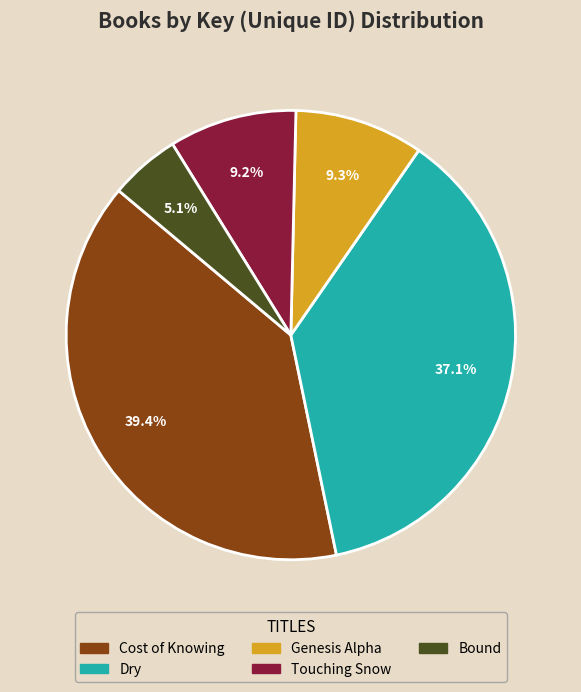

To the nearest percent, what is the difference between the largest and smallest slice percentages?

34%